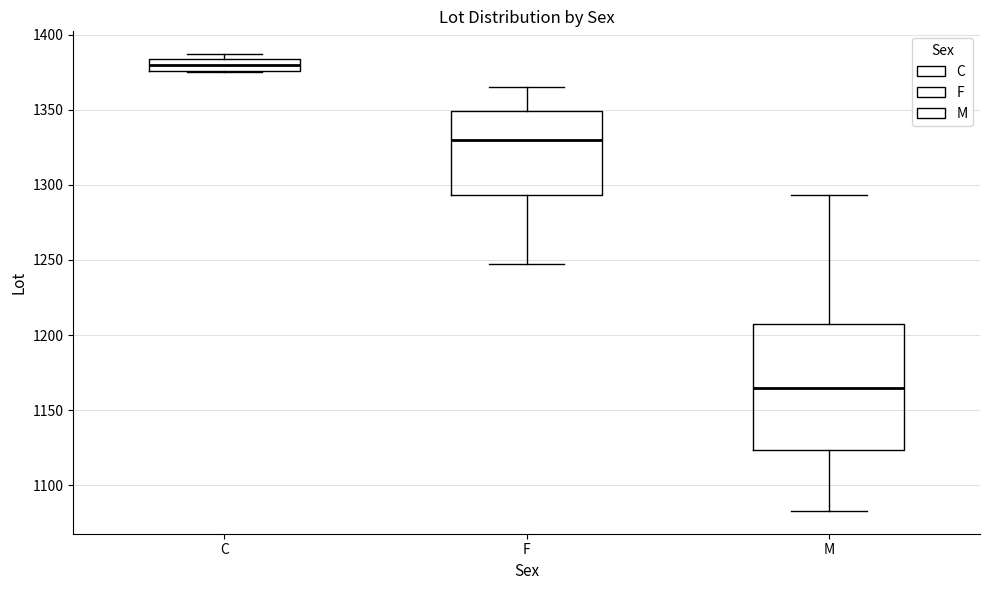

Where is the upper edge of the box for C on the y-axis? The values are not printed on the chart, so give them approximately, as read against the axis.

1385